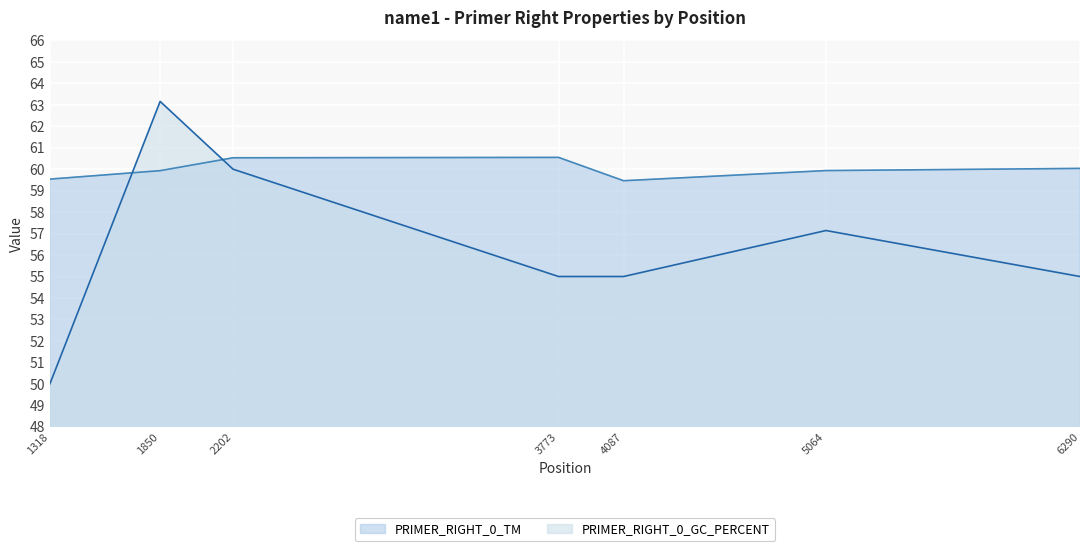

Which series has the largest range (max minus min)?

PRIMER_RIGHT_0_GC_PERCENT